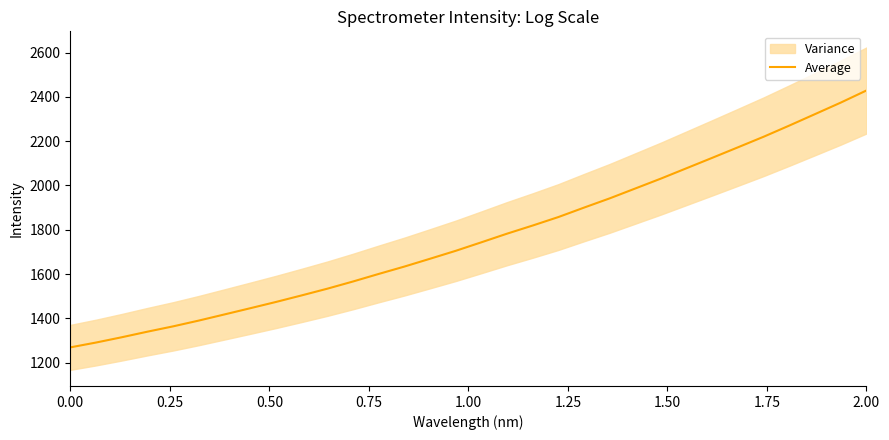

What is the lowest value of the Average series?

1268.8